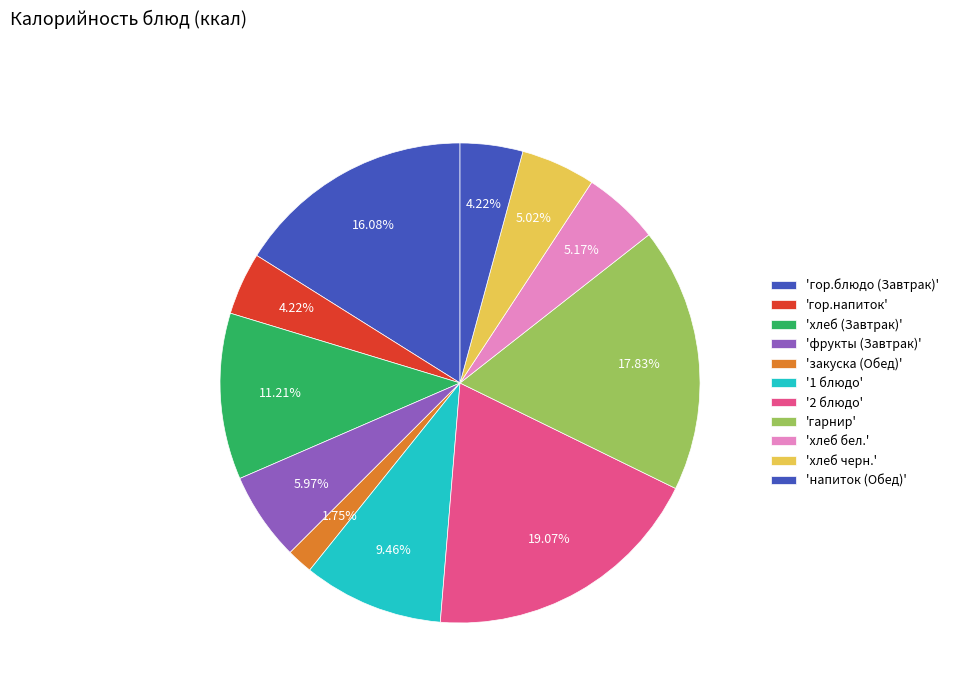

Count the number of slices in the pie.

11